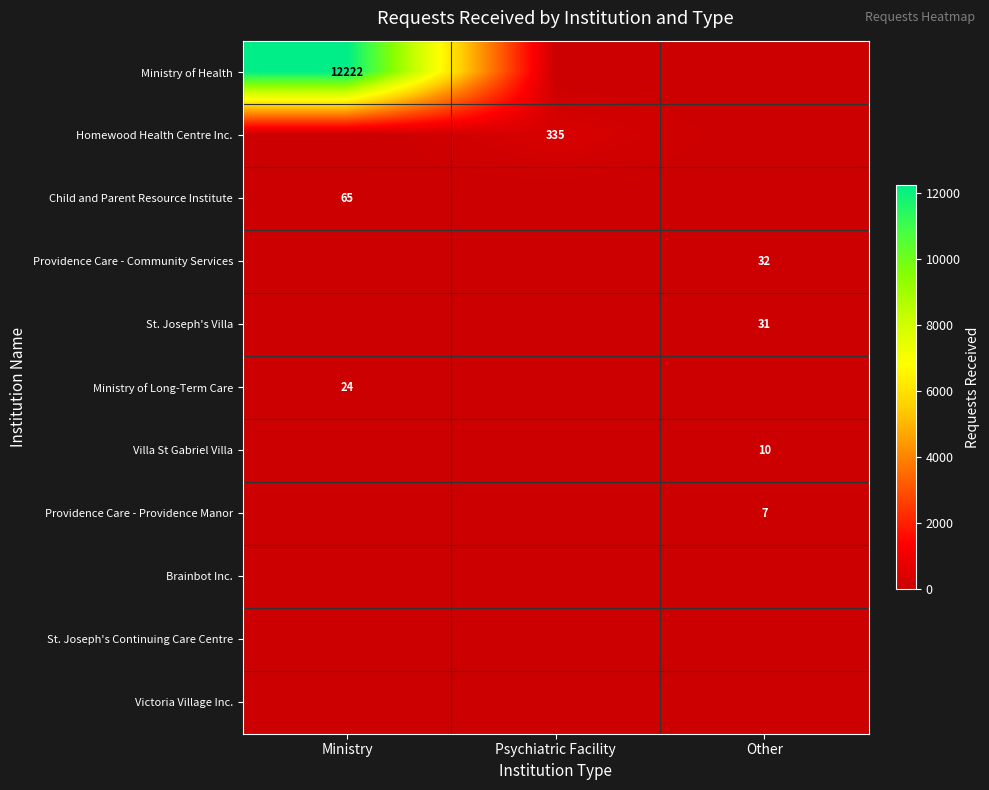

What is the maximum value shown in the chart?

12222